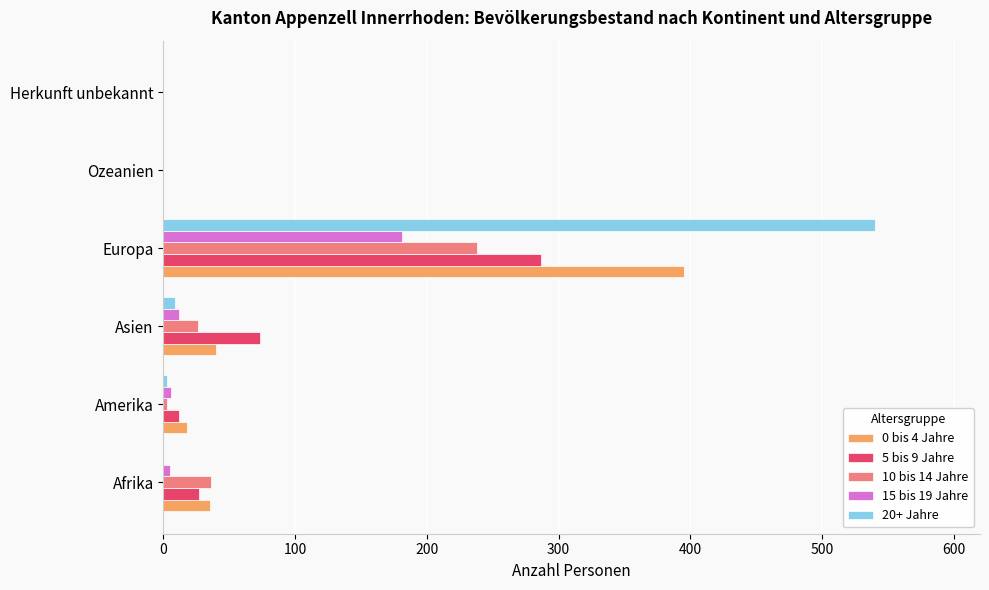

How many series are shown in this chart?

5